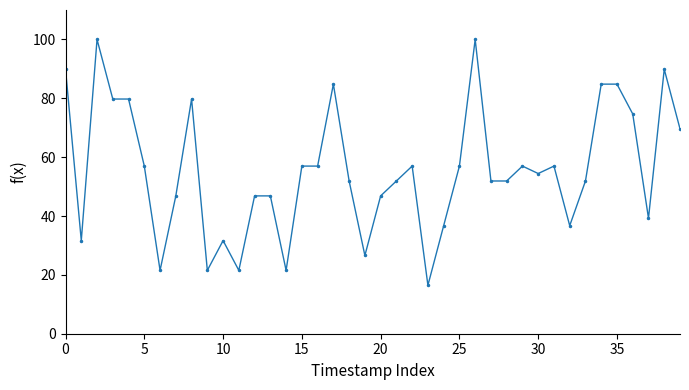

Reading left to right, transcribe all the data shown in this chart.

89.9	31.6	100.0	79.7	79.7	57.0	21.5	46.8	79.7	21.5	31.6	21.5	46.8	46.8	21.5	57.0	57.0	84.8	51.9	26.6	46.8	51.9	57.0	16.5	36.7	57.0	100.0	51.9	51.9	57.0	54.4	57.0	36.7	51.9	84.8	84.8	74.7	39.2	89.9	69.6